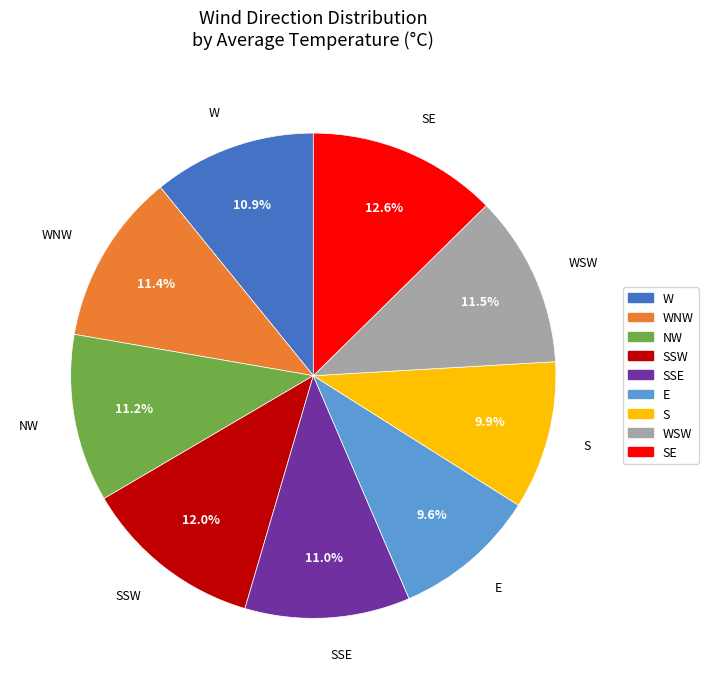

Is there a majority slice in this chart?

No